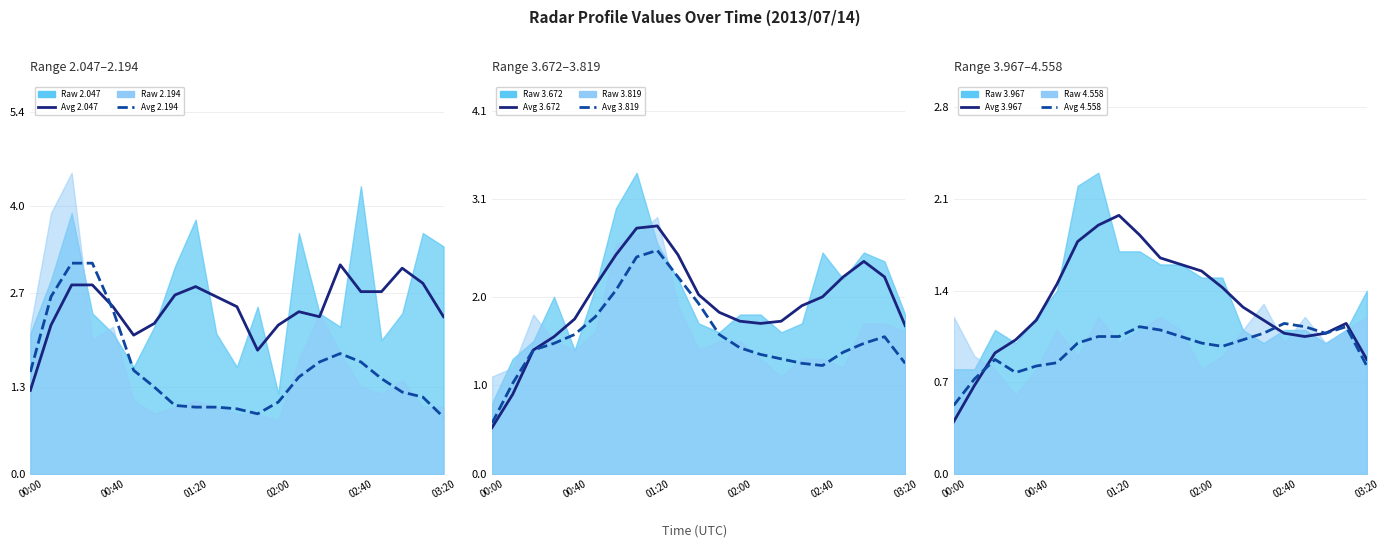

Is the value of 2.194 avg at 16 greater than the value of 4.558 avg at 18?

Yes